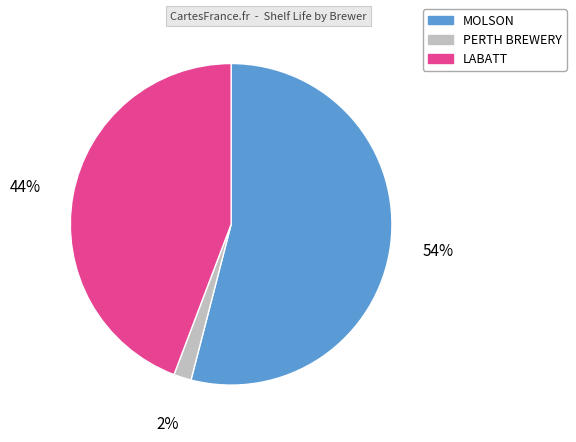

Which slice is the smallest?

PERTH BREWERY